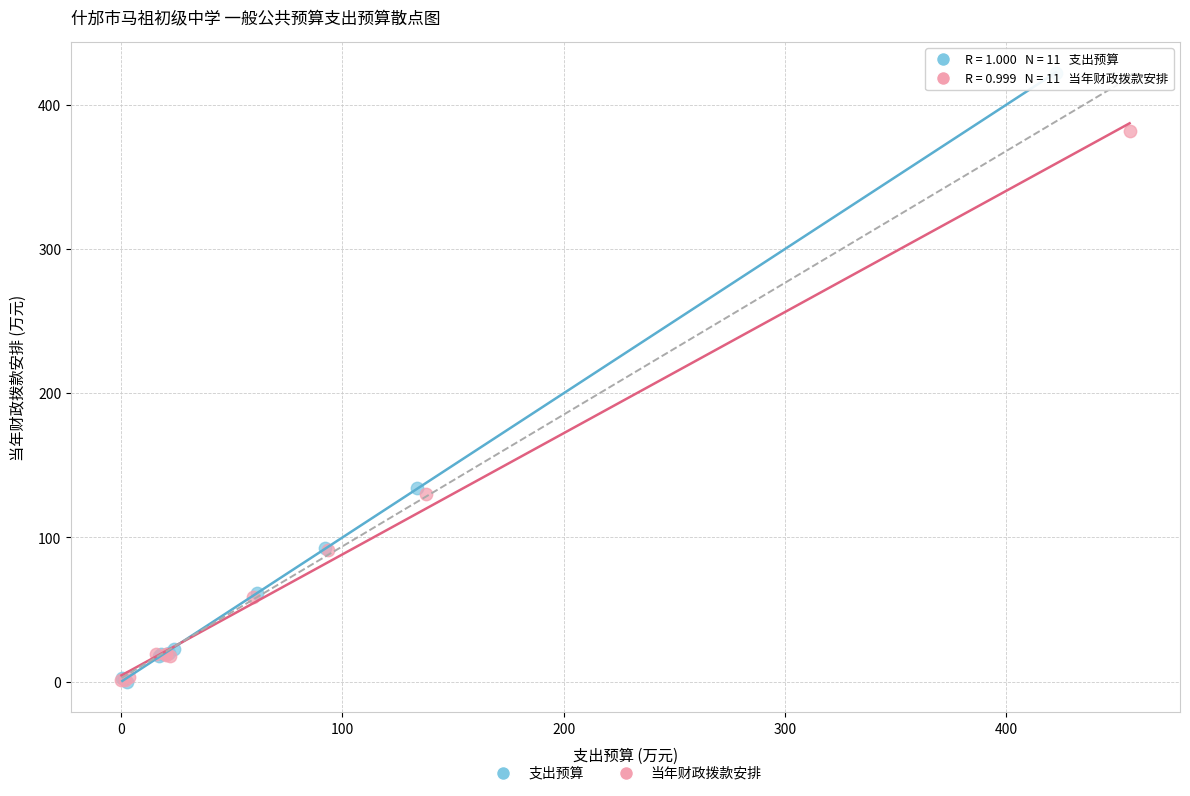

Which series has the widest spread of Y values?

支出预算